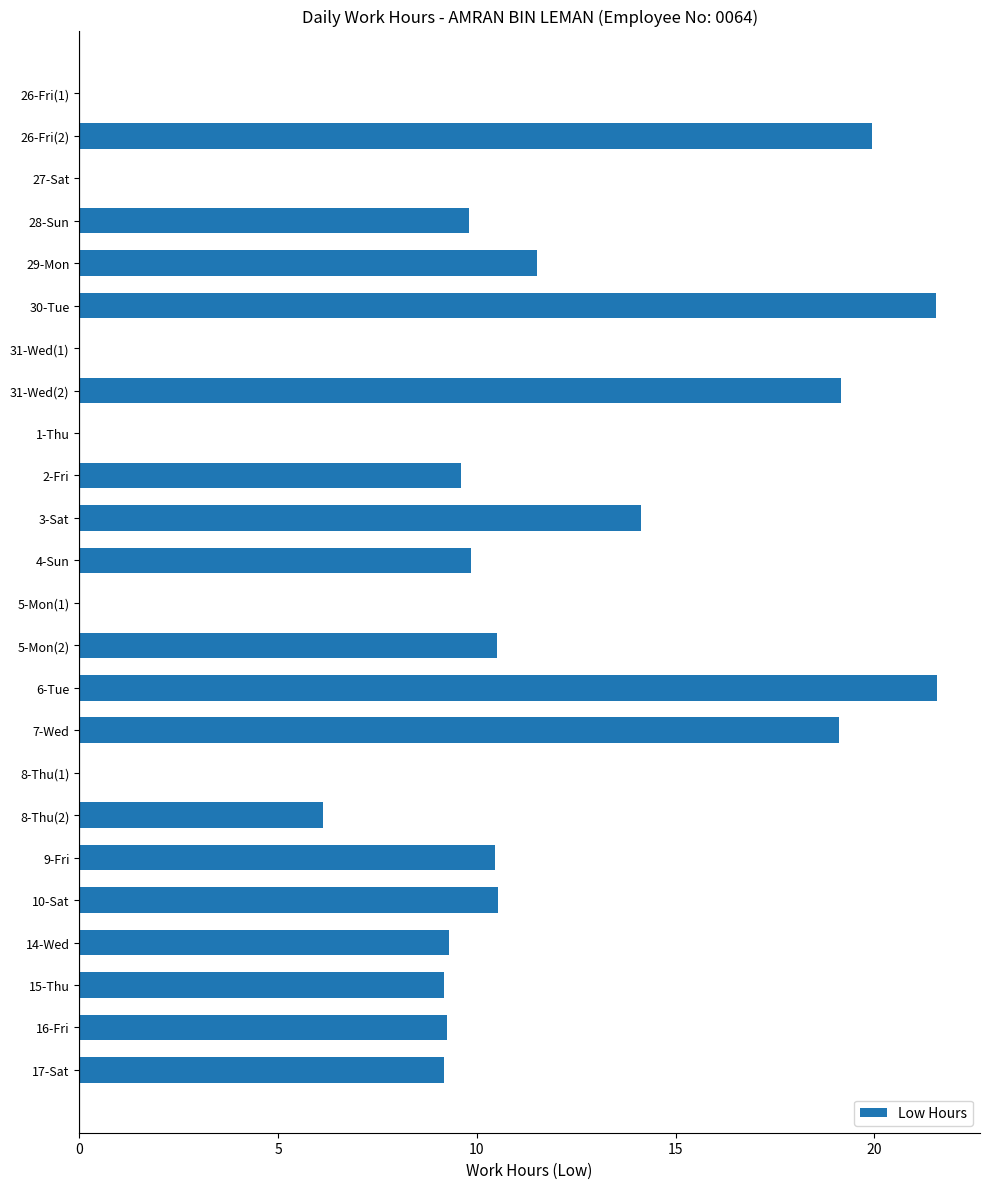

Is it true that the value at 4-Sun is 2.6?

False